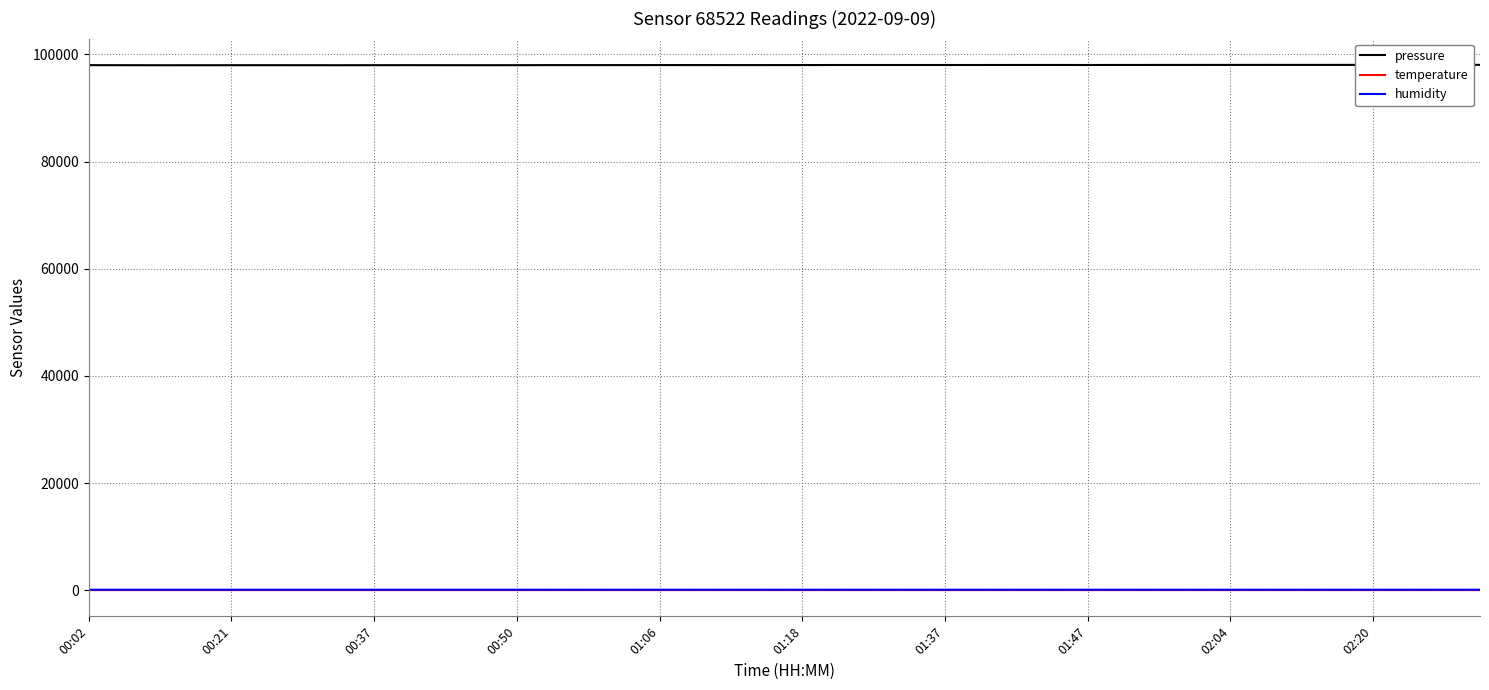

Reading left to right, extract all data points from this chart.

pressure: 98001.9	97994.7	97986.2	97987.9	97990.8	97996.1	97991.8	97988.6	97995.9	98002.0	97995.6	97990.8	97998.1	98010.6	98008.8	98013.5	98016.1	98020.0	98015.6	98015.6	98018.6	98031.6	98031.2	98032.2	98031.0	98031.9	98034.1	98036.6	98030.1	98039.2	98041.8	98045.3	98047.1	98051.9	98047.7	98051.7	98053.1	98060.1	98061.1	98056.9
temperature: 16.7	16.7	16.7	16.6	16.6	16.5	16.5	16.4	16.5	16.4	16.4	16.5	16.4	16.5	16.5	16.5	16.5	16.5	16.5	16.5	16.5	16.5	16.5	16.4	16.4	16.4	16.4	16.4	16.4	16.4	16.4	16.4	16.4	16.4	16.3	16.3	16.2	16.2	16.2	16.2
humidity: 84.4	84.5	84.4	84.5	84.5	84.5	84.5	84.9	84.8	84.9	85.0	85.2	85.3	85.4	85.4	85.5	85.5	85.5	85.5	85.6	85.6	85.8	85.9	85.9	85.9	85.9	86.0	85.9	86.0	85.9	86.0	86.0	85.4	85.8	85.8	85.7	85.7	85.7	85.7	85.7